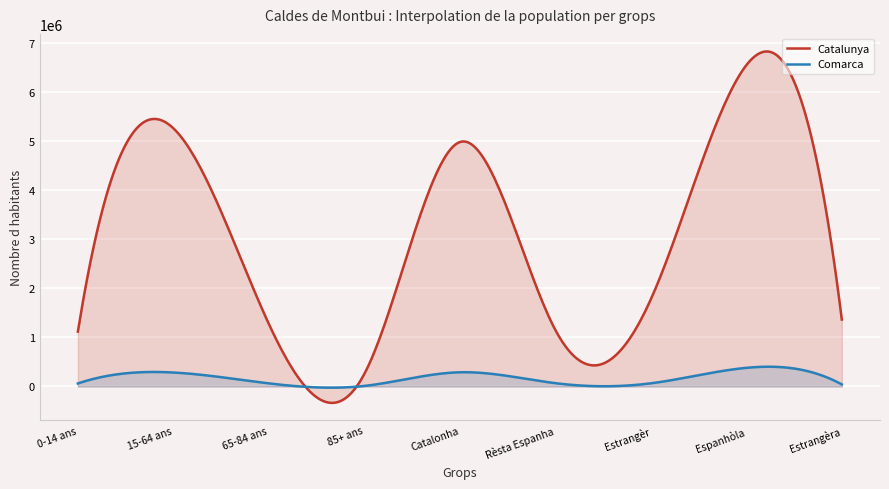

What is the total value across all series at 65-84 ans?

1336447